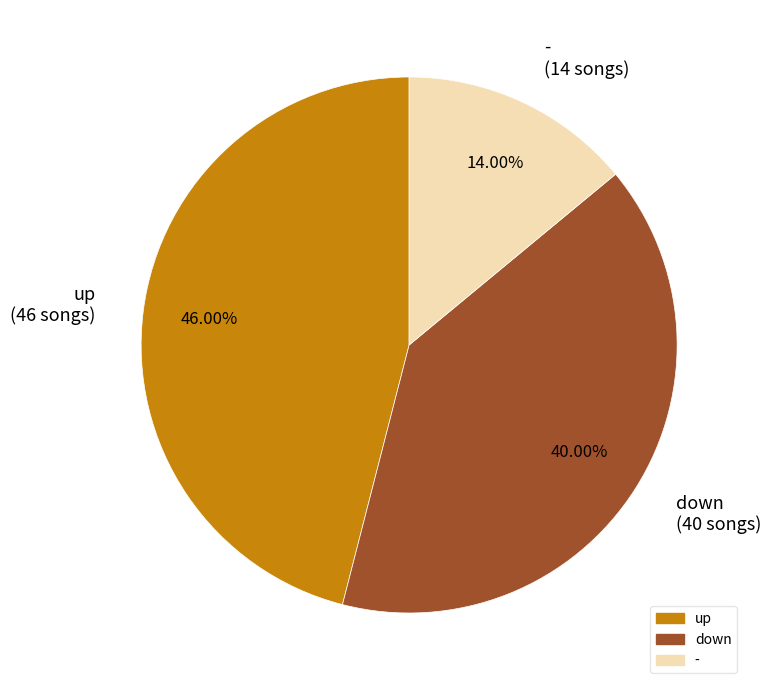

To the nearest percent, what percentage of the pie is -?

14%